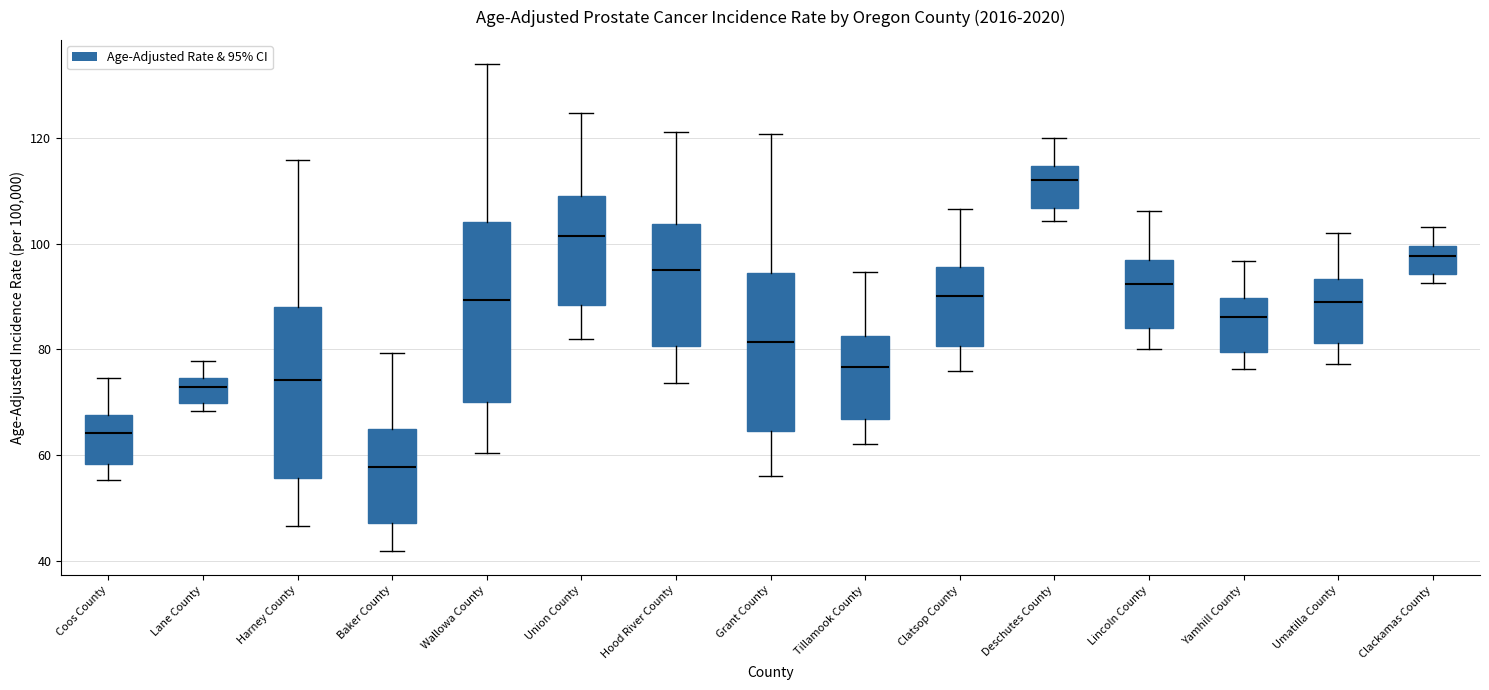

Which box has the highest median line?

Deschutes County